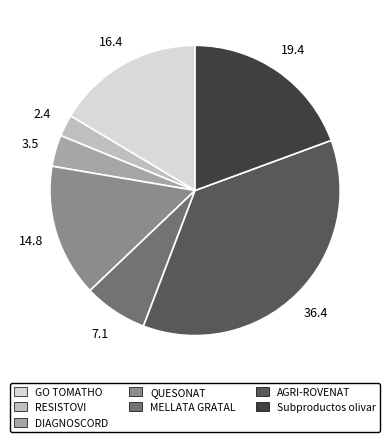

True or false: Subproductos olivar accounts for 12% of the total.

False